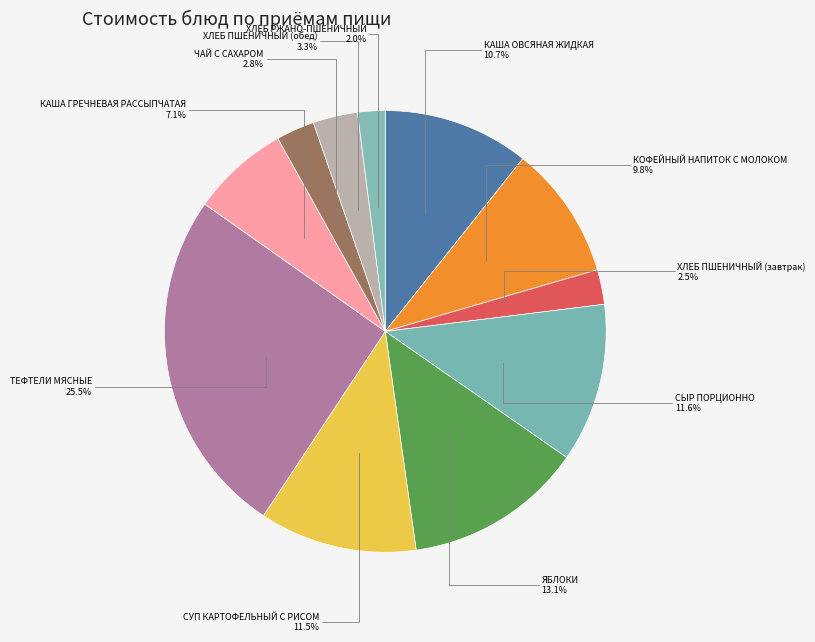

How many slices are in this pie chart?

11